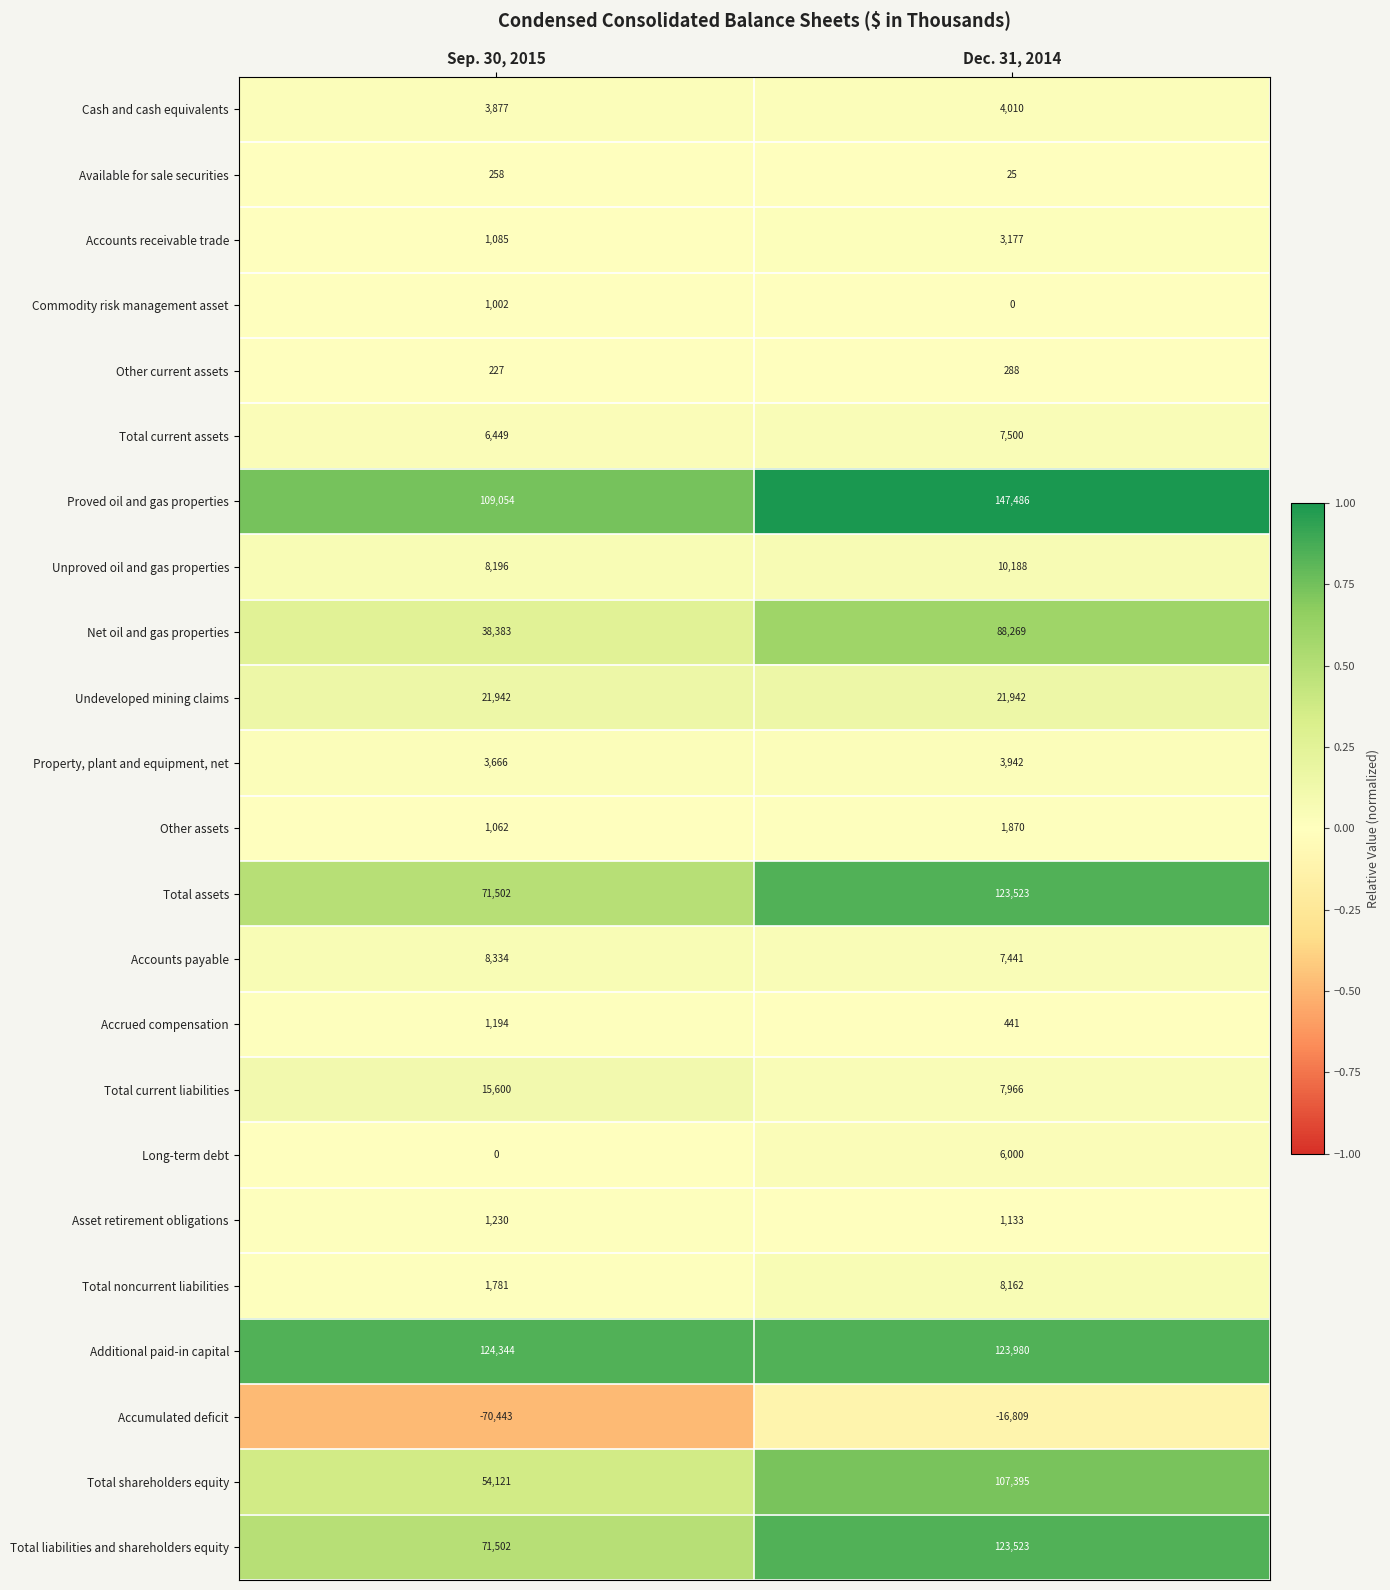

What is the total value across all series at Dec. 31, 2014?

781452